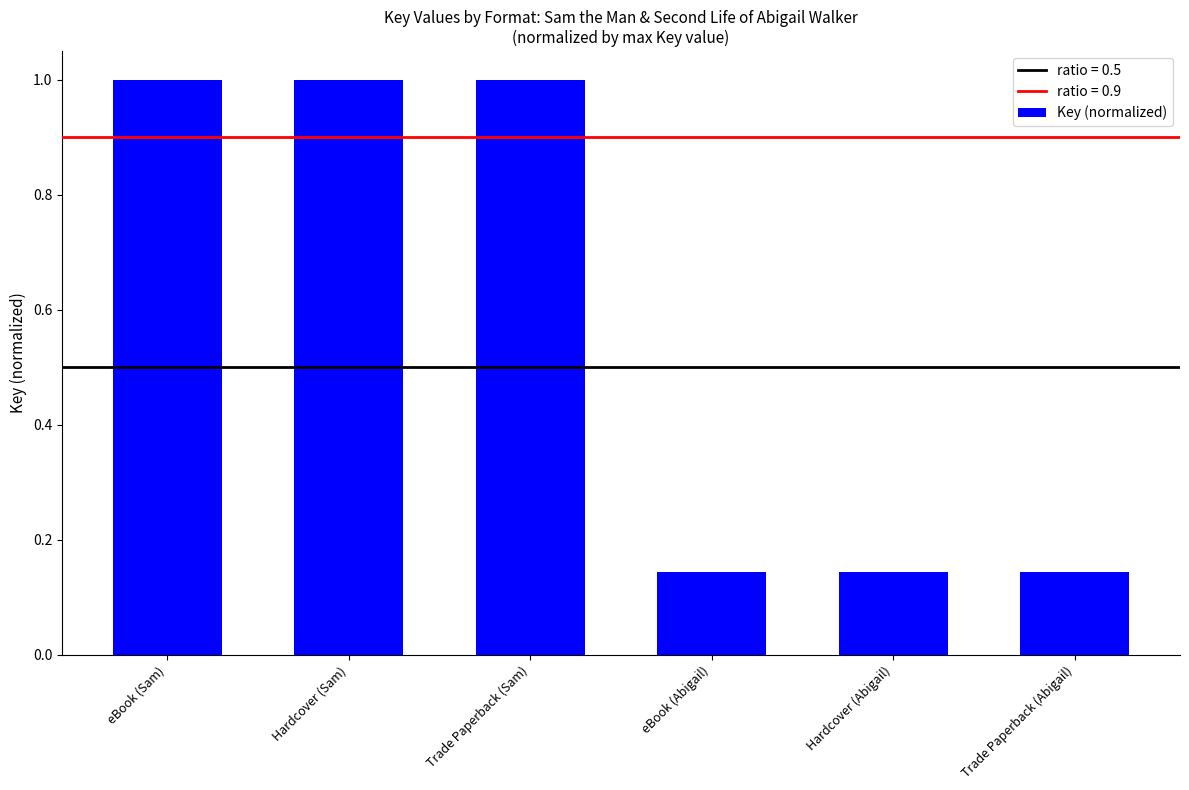

What is the difference between the second highest and minimum values?

0.9